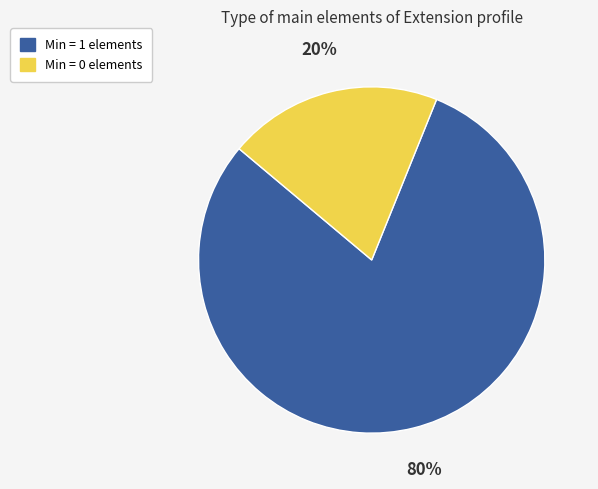

To the nearest percent, what is the difference between the largest and smallest slice percentages?

60%